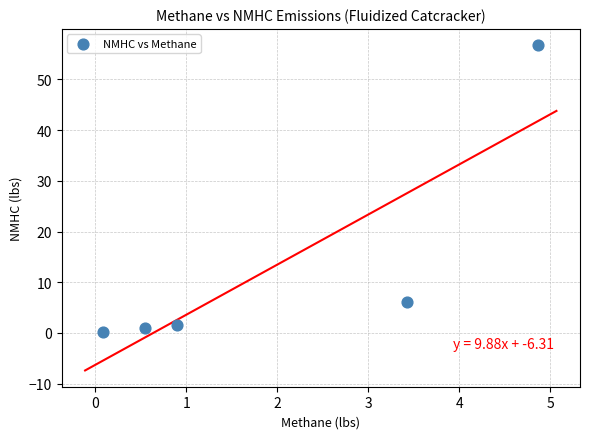

What Y value in the scatter plot is closest to 28?

6.0